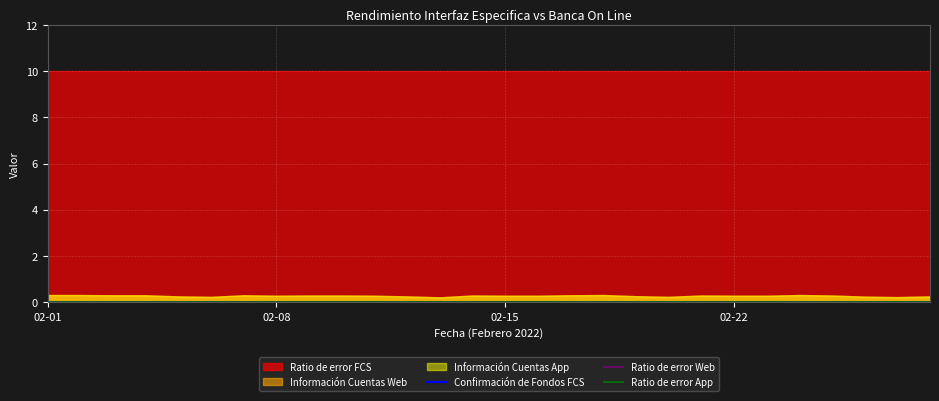

Between 02-15 and 02-20, which series saw the biggest shift?

Información Cuentas Web